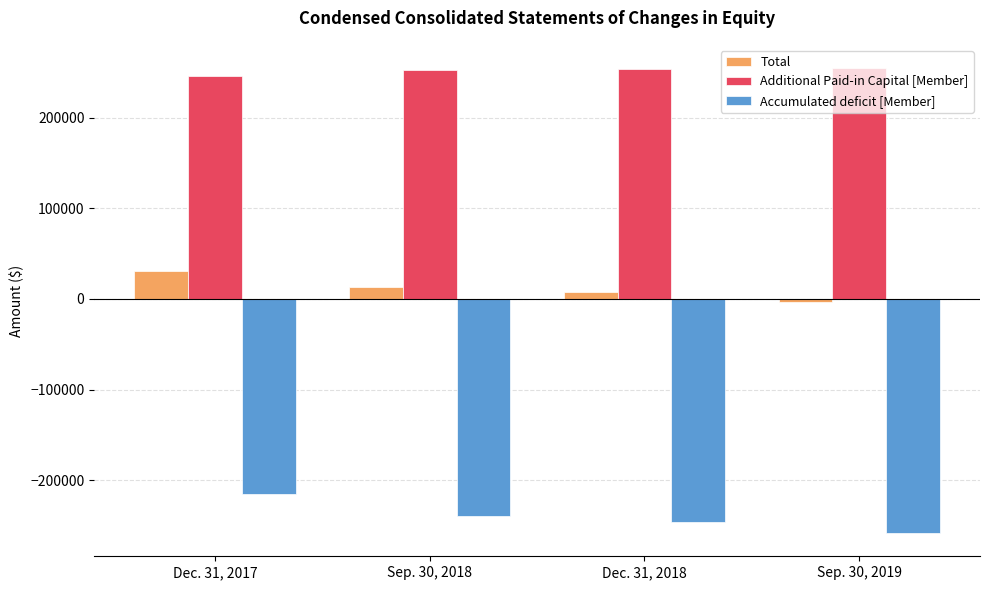

What is the difference between the maximum and second lowest values in the Total series?

22689